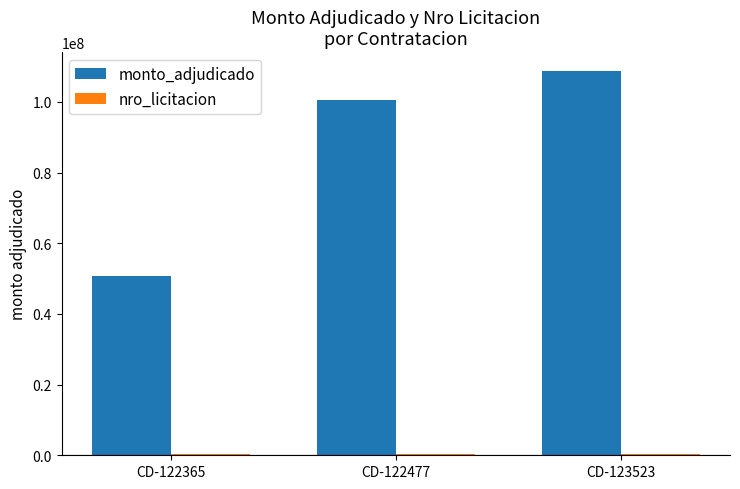

The monto_adjudicado series shows 50653880 at CD-122365. True or false?

True